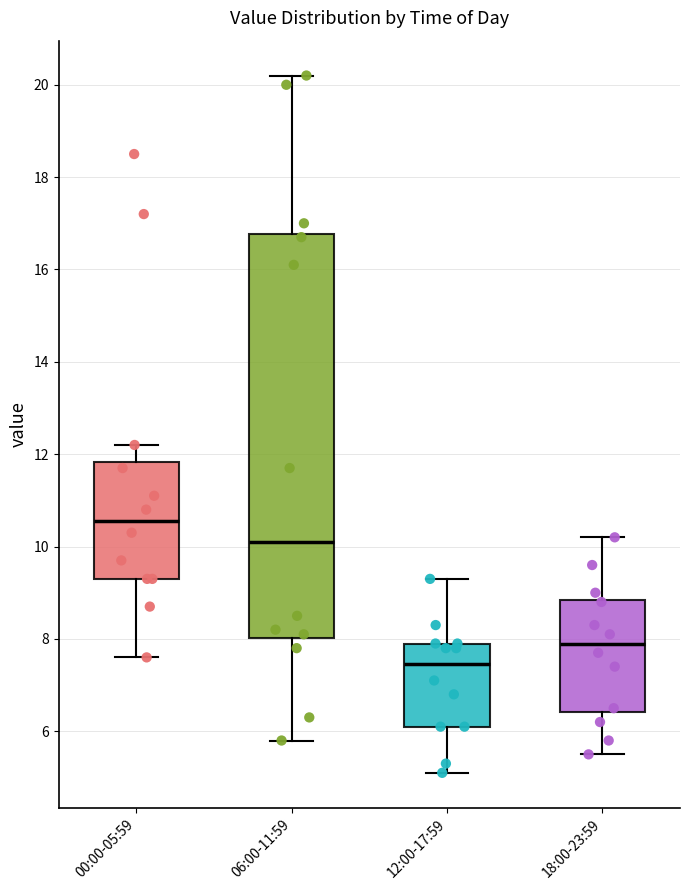

Which box is the tallest, from its lower edge to its upper edge?

06:00-11:59